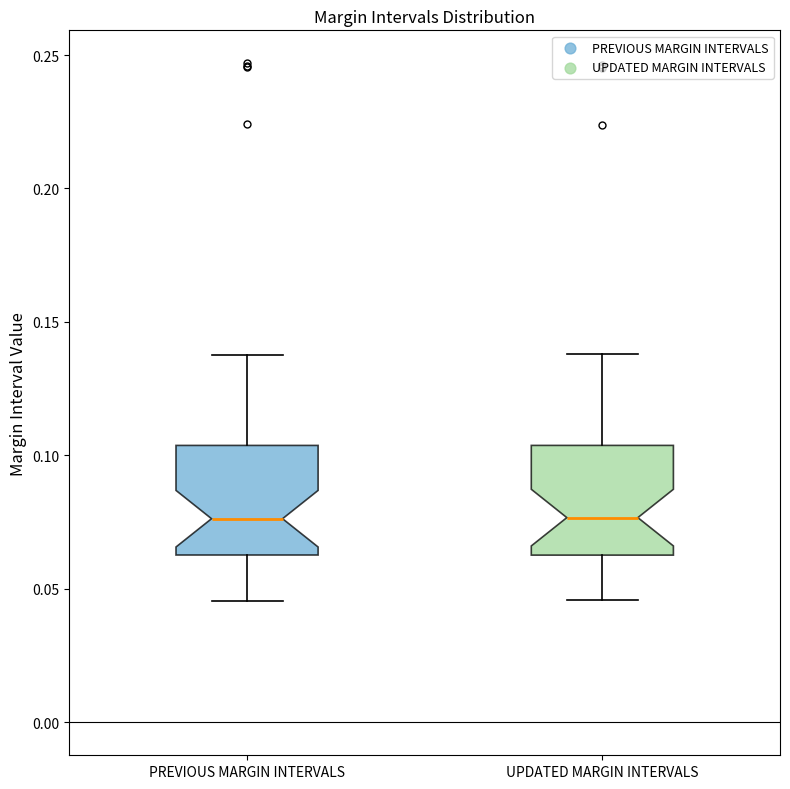

Where does the median line of the box for UPDATED MARGIN INTERVALS sit on the y-axis? The values are not printed on the chart, so give them approximately, as read against the axis.

0.075